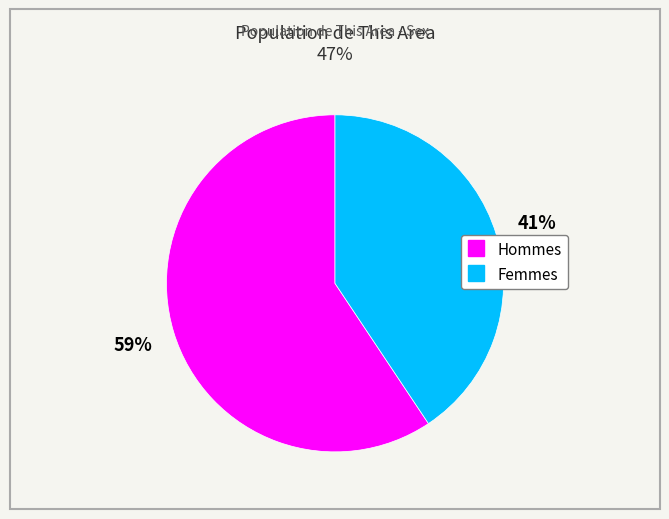

To the nearest percent, what is the average slice percentage?

50%